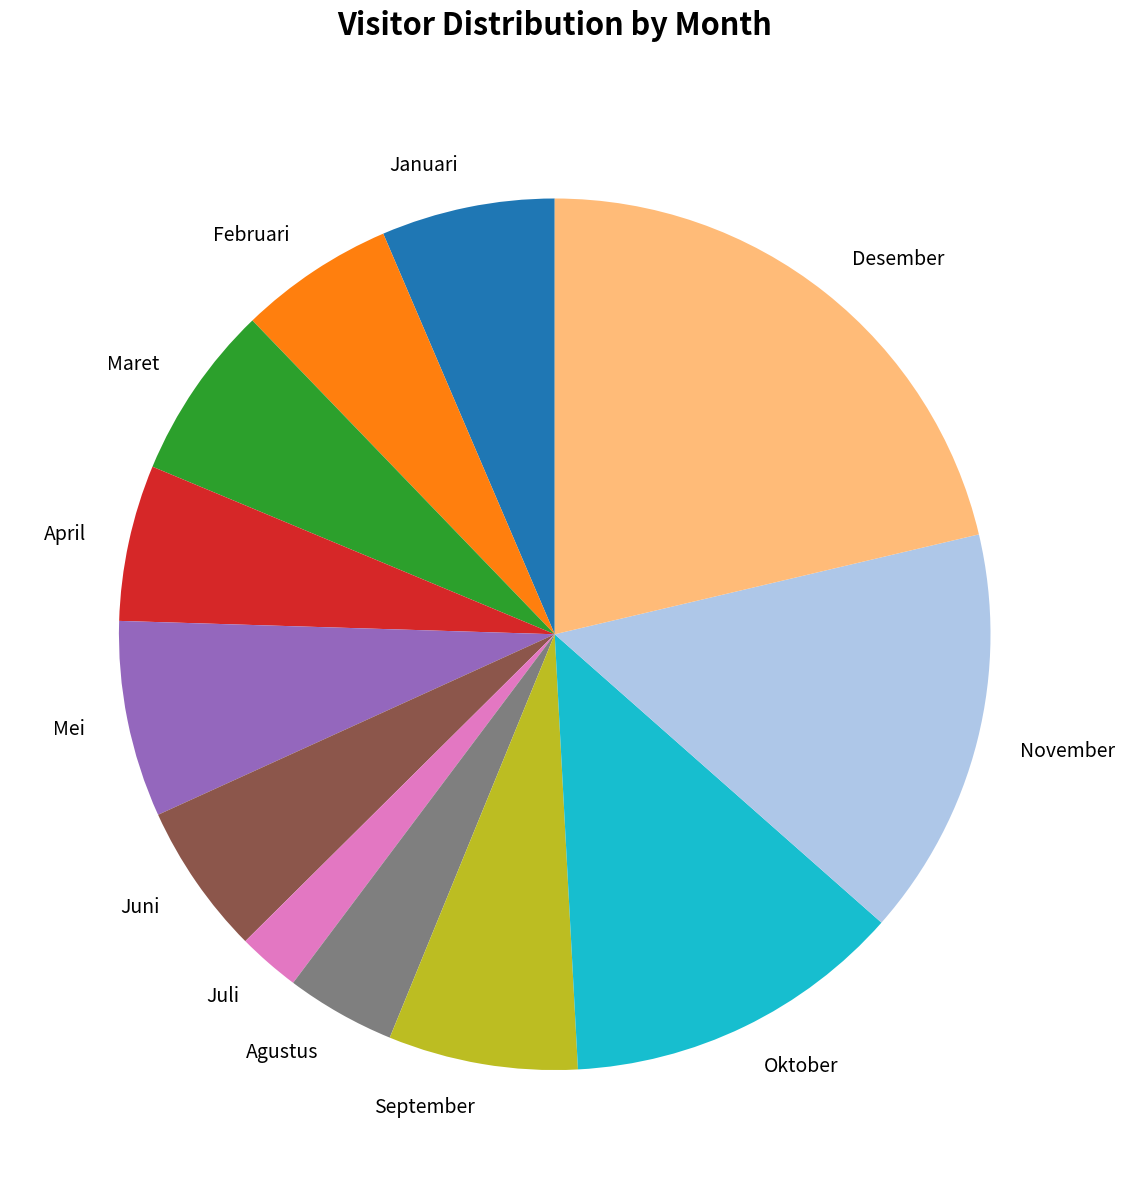

True or false: Oktober accounts for 2% of the total.

False